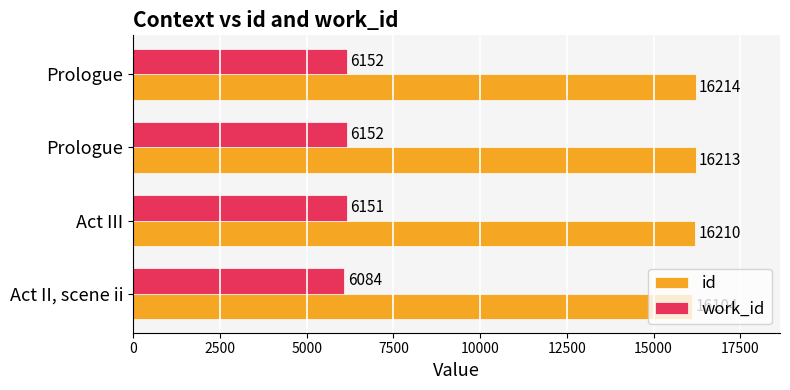

What are all the series names shown in the legend?

id, work_id